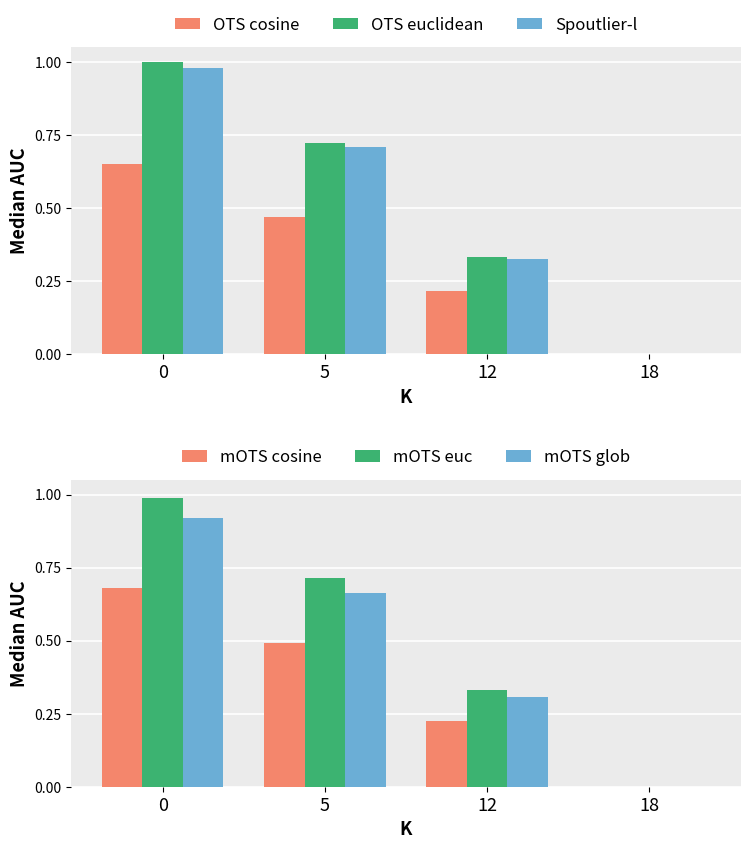

Which series has the widest spread of values?

OTS euclidean